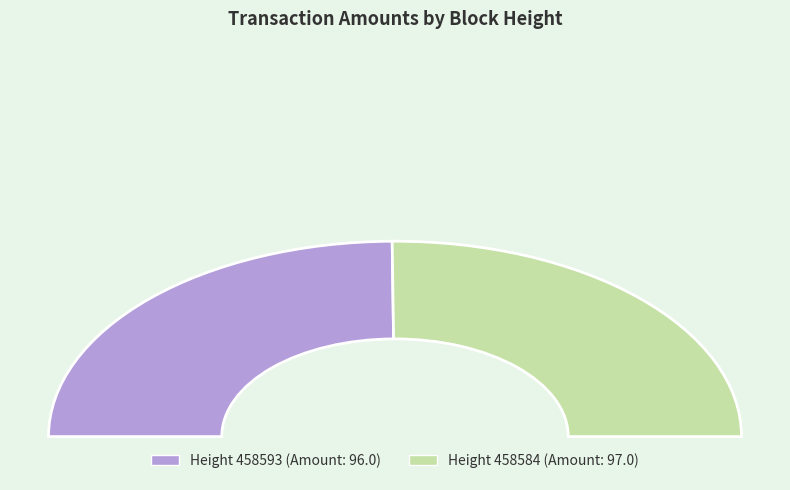

Between 458584 and 458593, which is larger?

458584